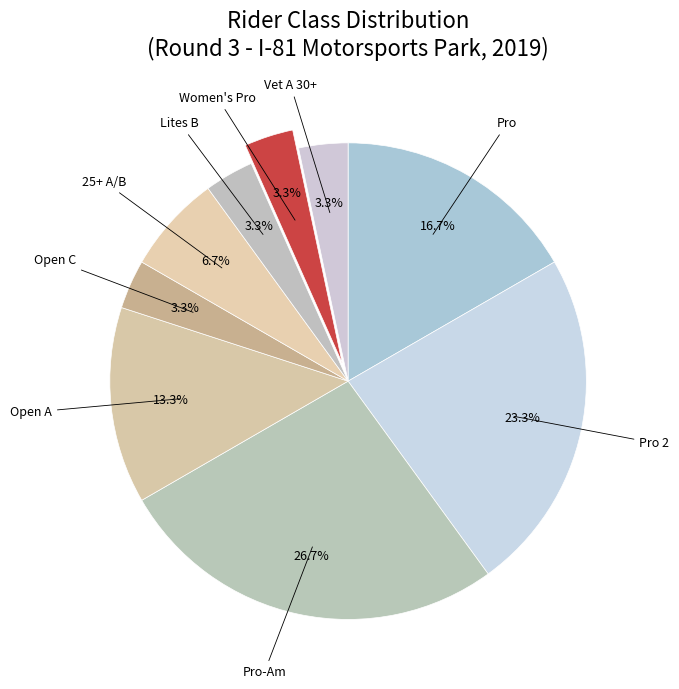

Does 25+ A/B account for over 50% of the chart?

No